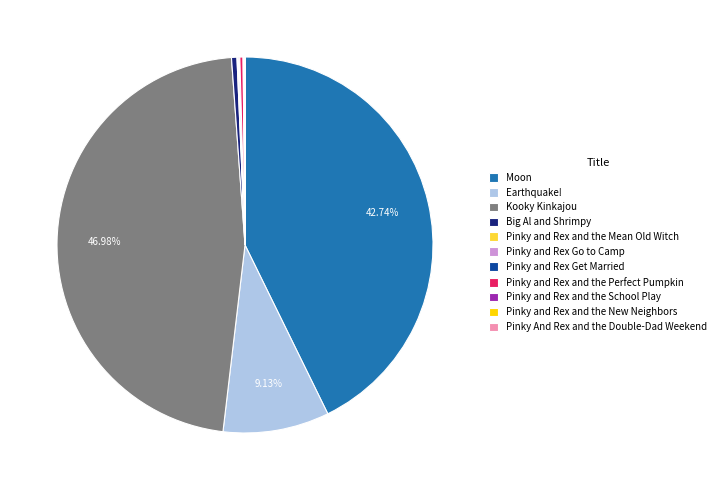

Do Moon and Kooky Kinkajou together represent more than half of the pie?

Yes